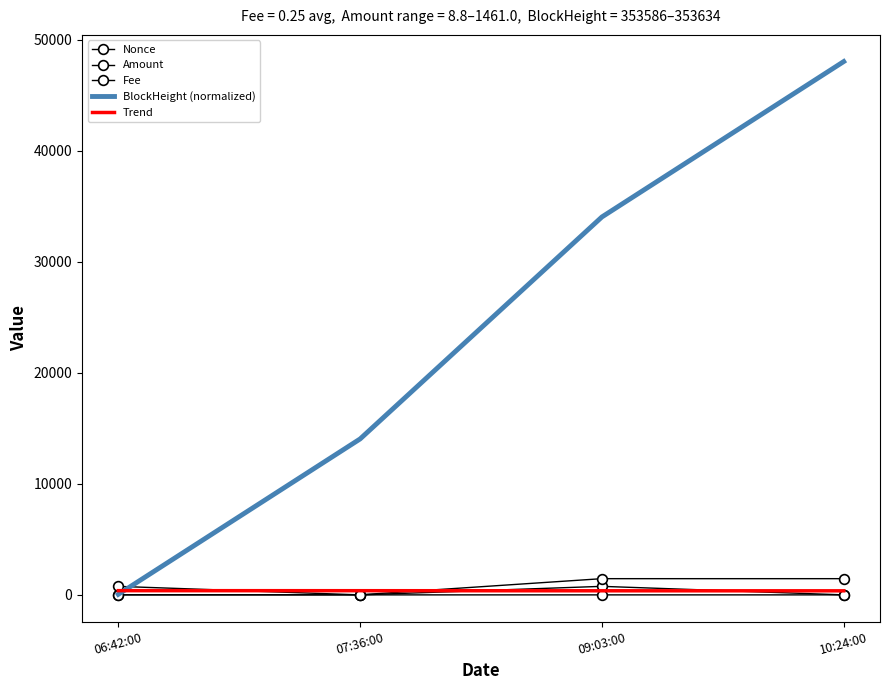

What is the label of the 3rd point from the left?

09:03:00